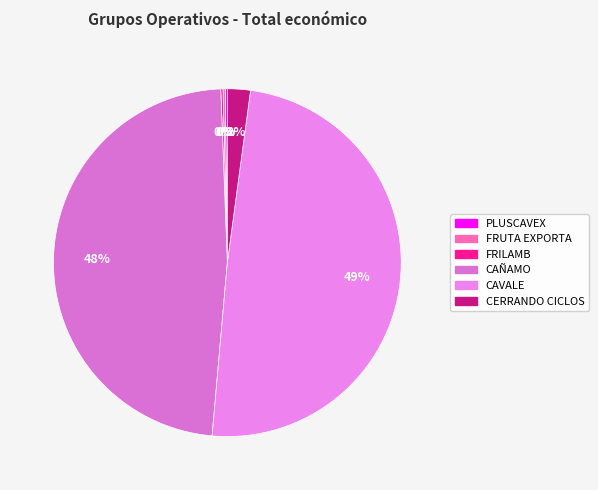

Which slice is the largest?

CAVALE